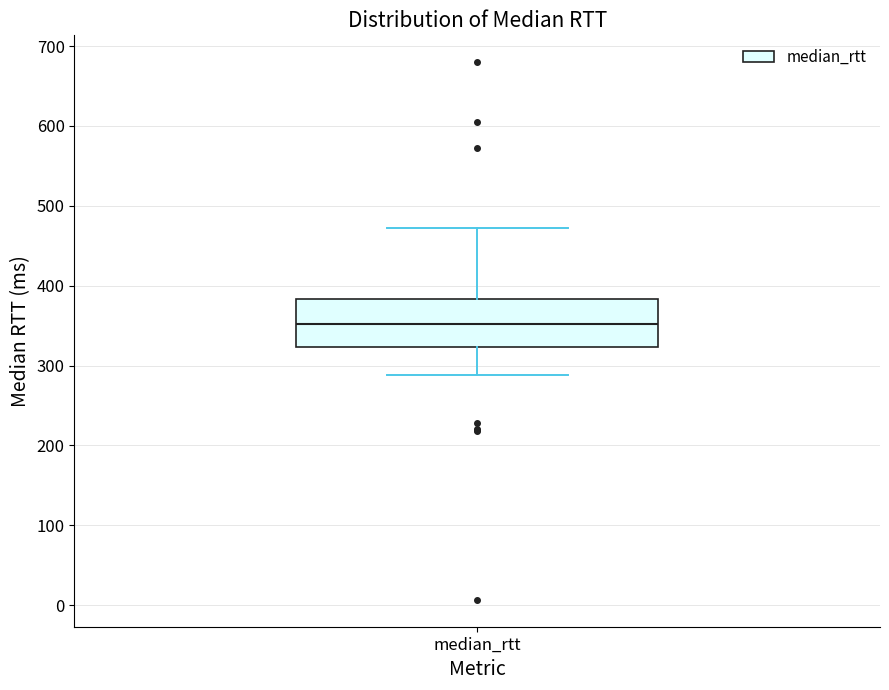

Transcribe this box plot: give where the median line is, the range the box spans, and where the two whiskers end, as read against the y-axis. The values are not printed on the chart, so give them approximately, as read against the axis.

median 350, box 320 to 380, whiskers 290 to 470